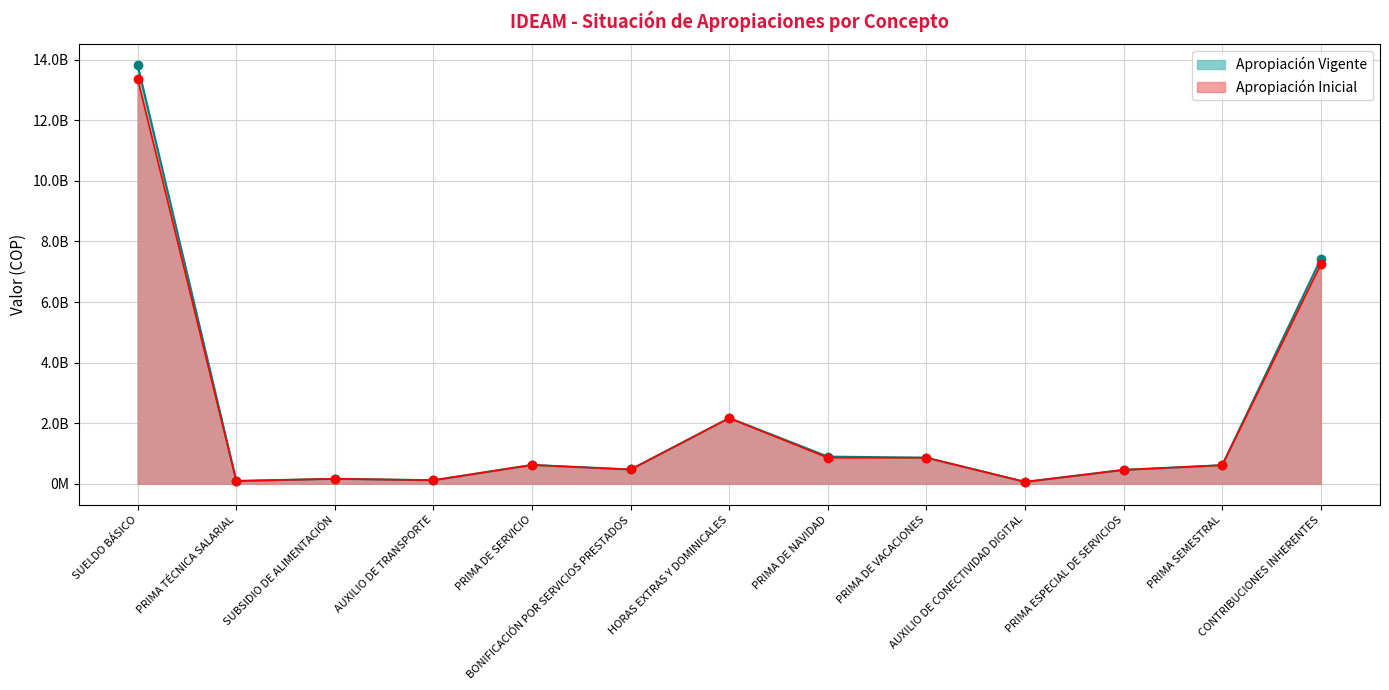

Which series has the largest range (max minus min)?

Apropiación Vigente